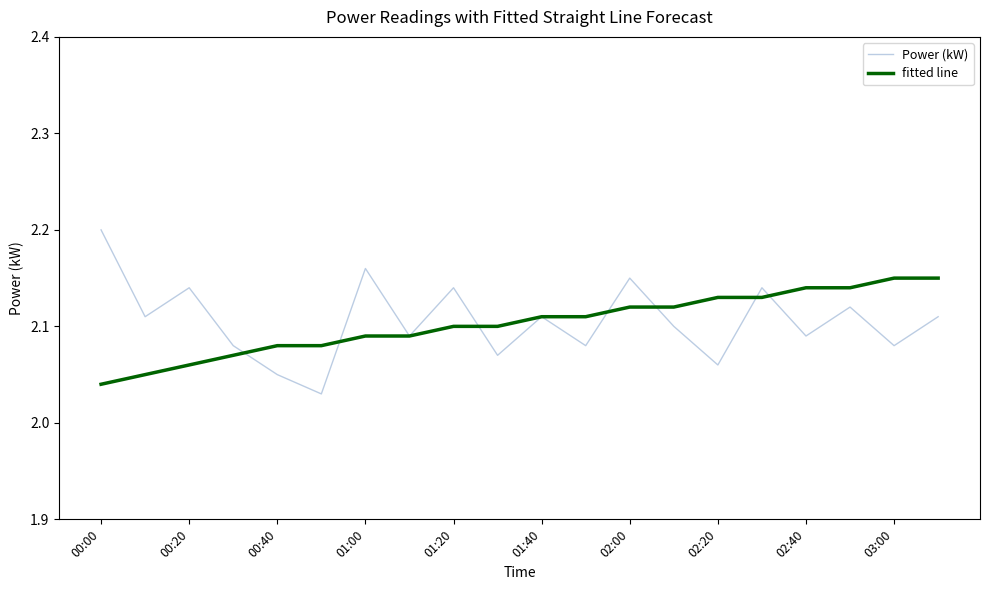

Which series has the largest range (max minus min)?

Power (kW)